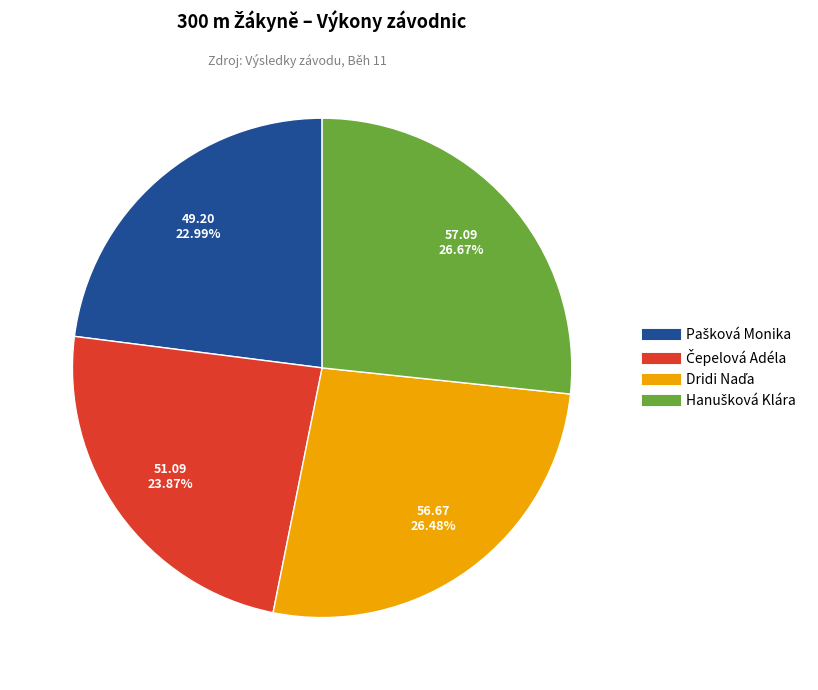

Is there a majority slice in this chart?

No